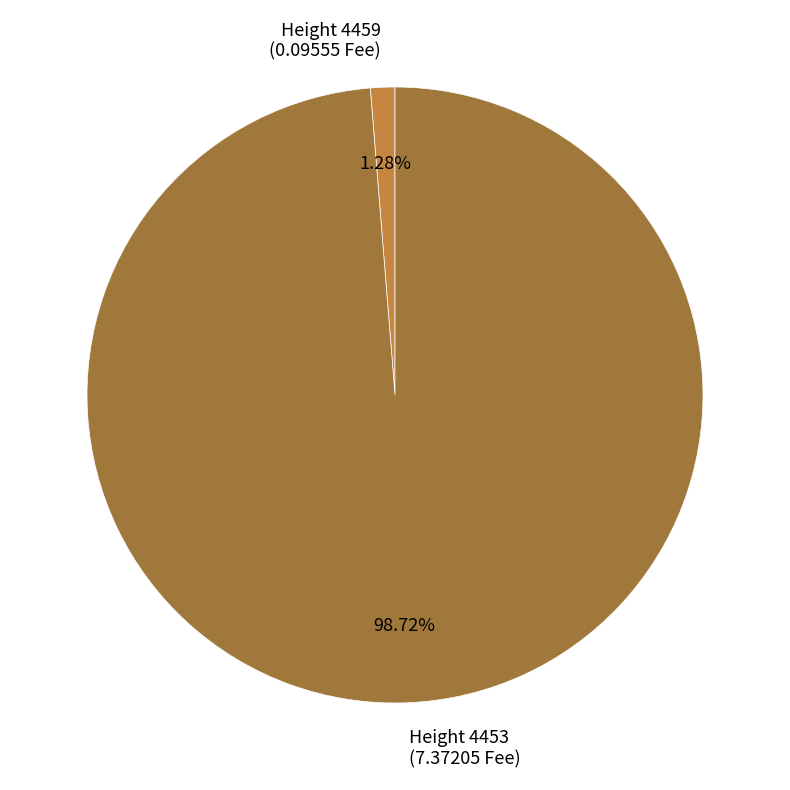

Rank the categories by value from highest to lowest.

Height 4453 (7.37205 Fee), Height 4459 (0.09555 Fee)